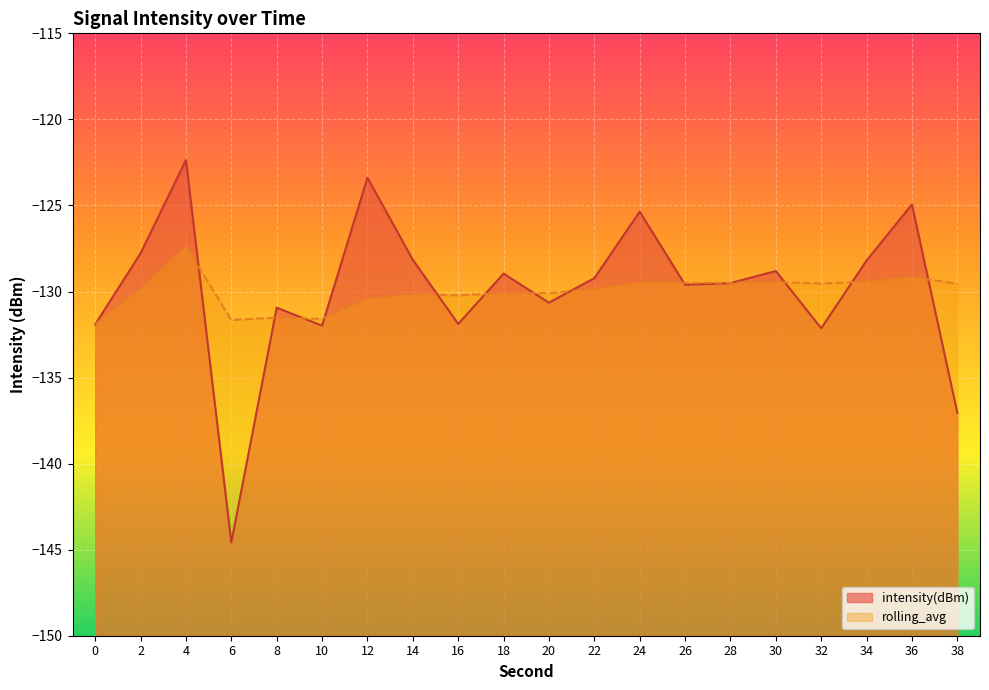

What is the sum of all intensity(dBm) values?

-2597.4